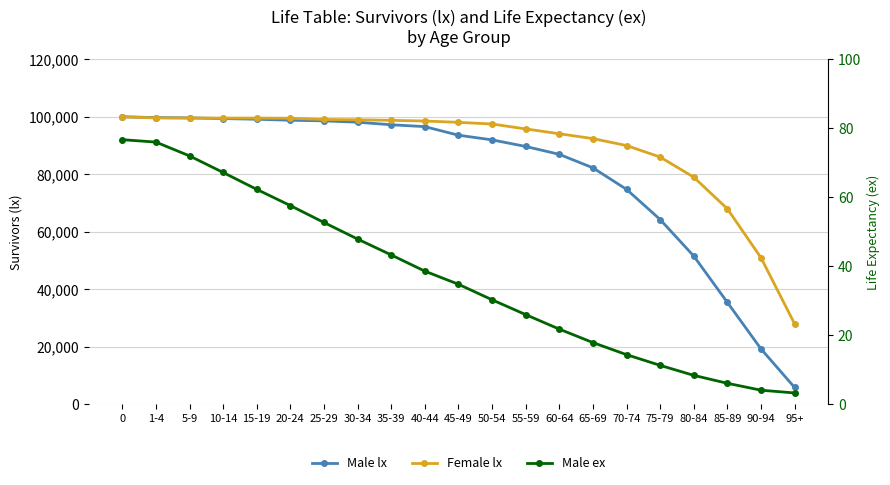

Reading left to right, transcribe all the data shown in this chart.

Male lx: 0=100000.0	1-4=99721.0	5-9=99630.0	10-14=99375.0	15-19=99148.0	20-24=98796.0	25-29=98581.0	30-34=98114.0	35-39=97227.0	40-44=96575.0	45-49=93597.0	50-54=91969.0	55-59=89684.0	60-64=86943.0	65-69=82253.0	70-74=74768.0	75-79=64279.0	80-84=51579.0	85-89=35457.0	90-94=19292.0	95+=5871.0
Female lx: 0=100000.0	1-4=99602.0	5-9=99549.0	10-14=99549.0	15-19=99539.0	20-24=99489.0	25-29=99061.0	30-34=98964.0	35-39=98765.0	40-44=98531.0	45-49=98066.0	50-54=97490.0	55-59=95784.0	60-64=94100.0	65-69=92416.0	70-74=90001.0	75-79=86000.0	80-84=79000.0	85-89=68000.0	90-94=51000.0	95+=28000.0
Male ex: 0=76.7	1-4=76.0	5-9=72.0	10-14=67.2	15-19=62.3	20-24=57.6	25-29=52.7	30-34=47.9	35-39=43.3	40-44=38.6	45-49=34.8	50-54=30.3	55-59=26.0	60-64=21.8	65-69=17.9	70-74=14.4	75-79=11.3	80-84=8.4	85-89=6.1	90-94=4.1	95+=3.3